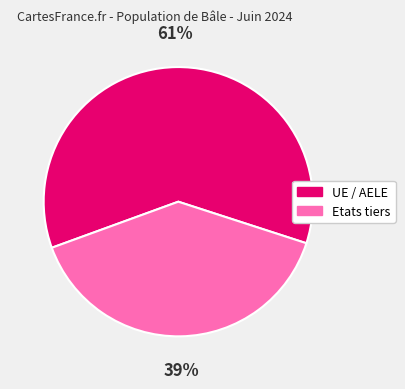

Is it true that UE / AELE is 67% of the pie?

False